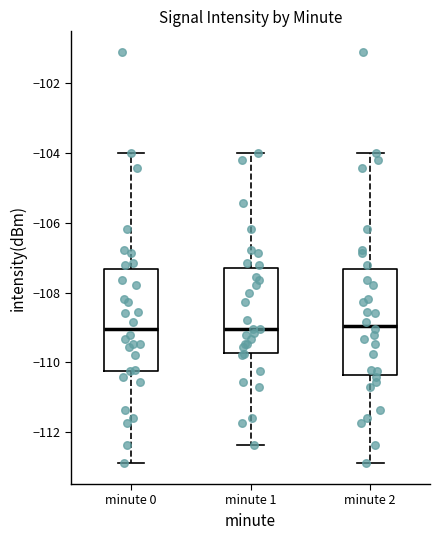

Reading left to right, transcribe this box plot: for each box, give where its median line is, the range the box spans, and where its two whiskers end, as read against the y-axis. The values are not printed on the chart, so give them approximately, as read against the axis.

minute 0: median -109.0, box -110.2 to -107.4, whiskers -112.8 to -104.0
minute 1: median -109.0, box -109.8 to -107.2, whiskers -112.4 to -104.0
minute 2: median -109.0, box -110.4 to -107.4, whiskers -112.8 to -104.0